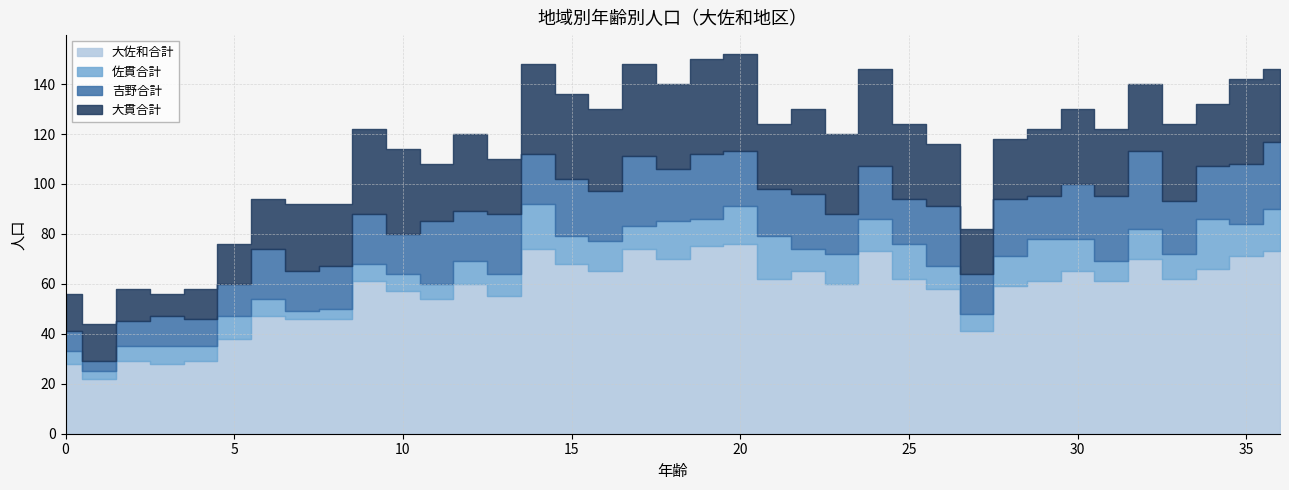

Count the number of data series in this chart.

4